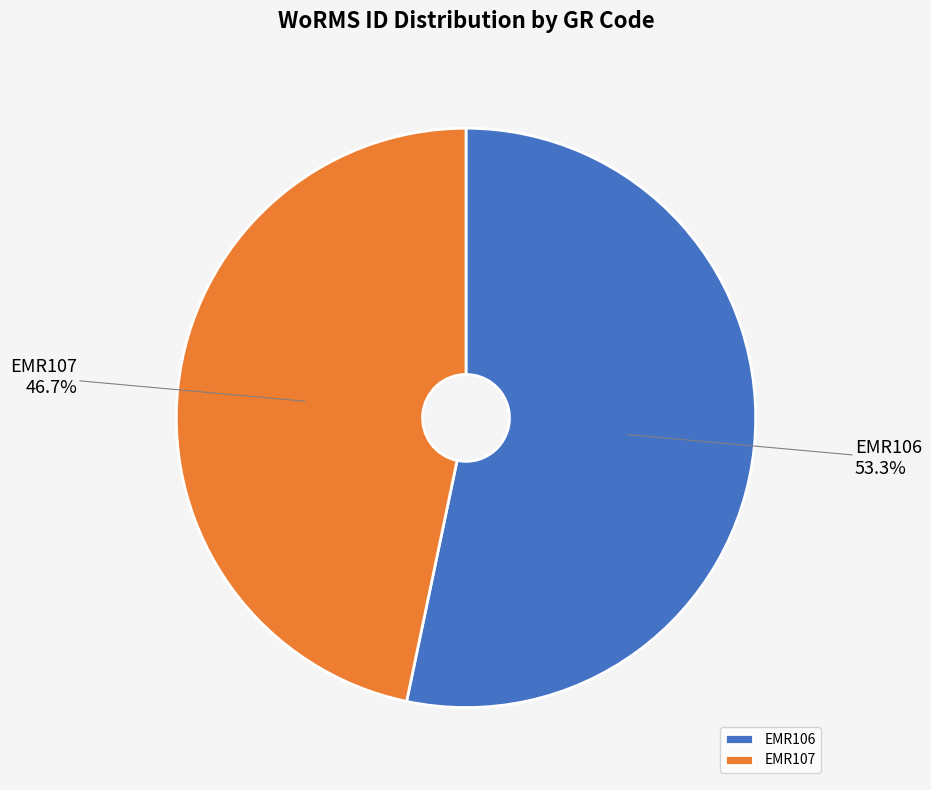

To the nearest percent, what portion does EMR107 represent?

47%